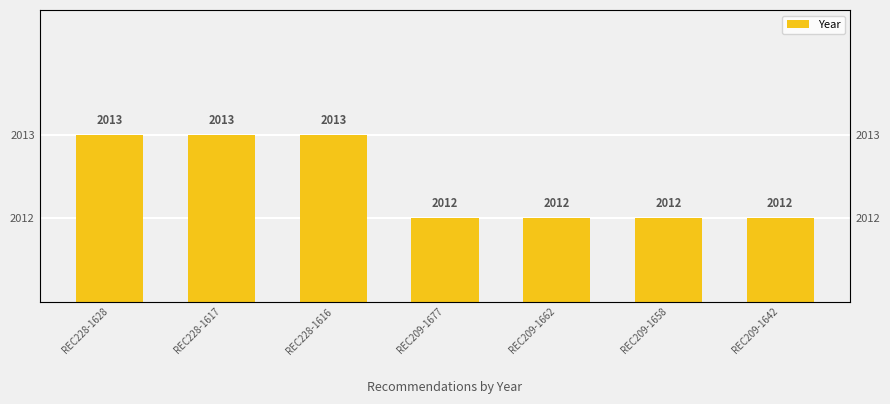

Reading right to left, extract all data points from this chart.

REC209-1642=2012	REC209-1658=2012	REC209-1662=2012	REC209-1677=2012	REC228-1616=2013	REC228-1617=2013	REC228-1628=2013